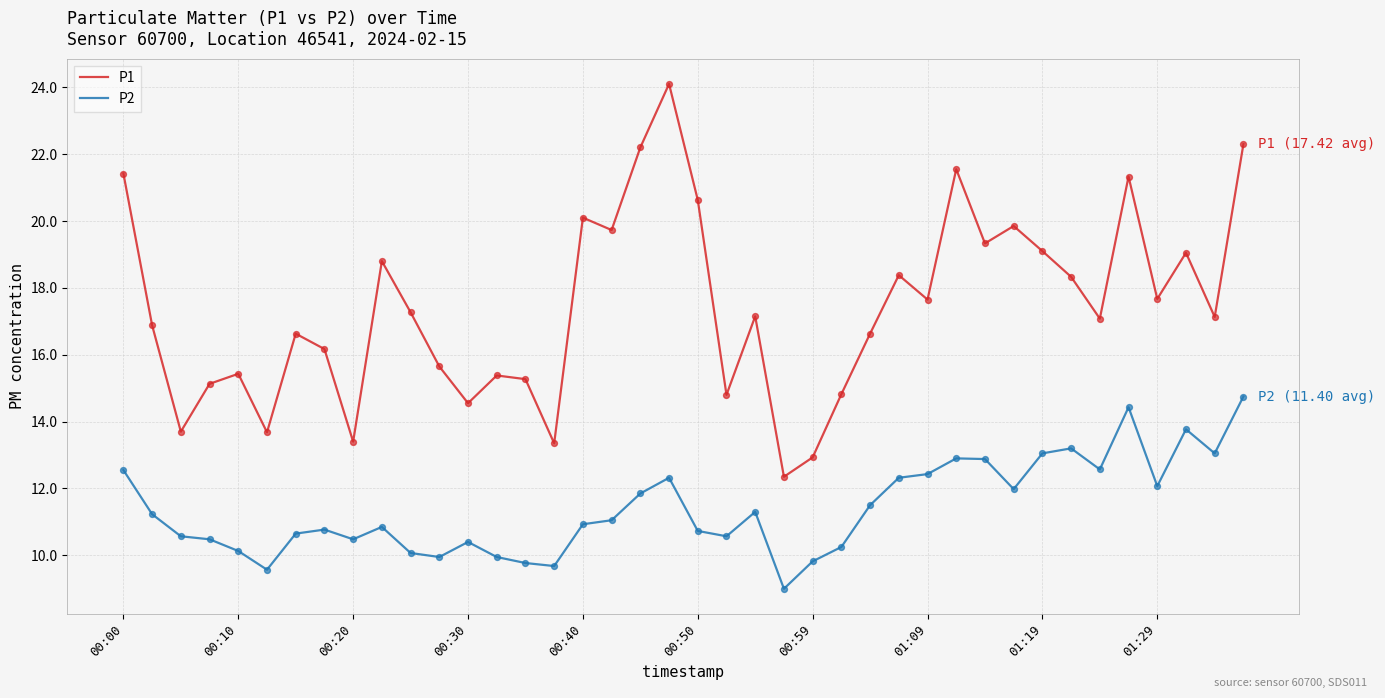

Which series has the largest total across all categories?

P1